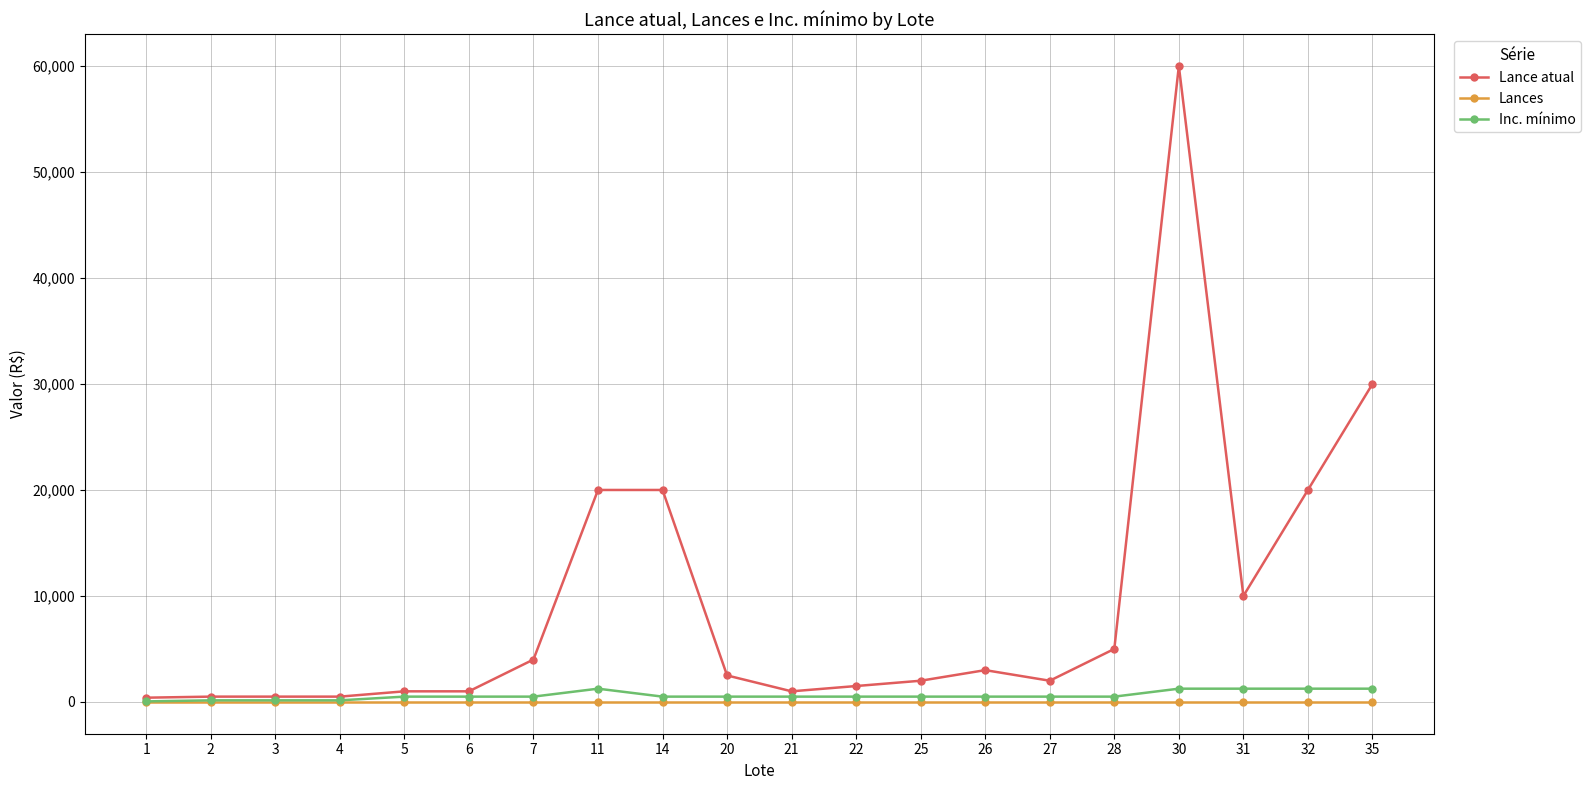

How many categories are shown in the chart?

20